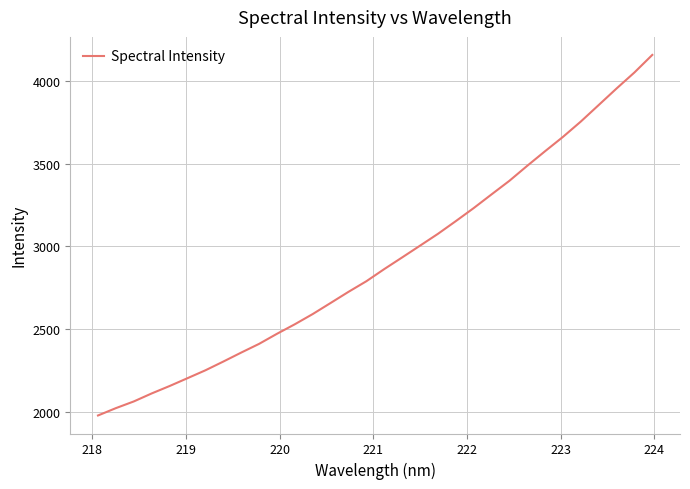

How many series are shown in this chart?

1